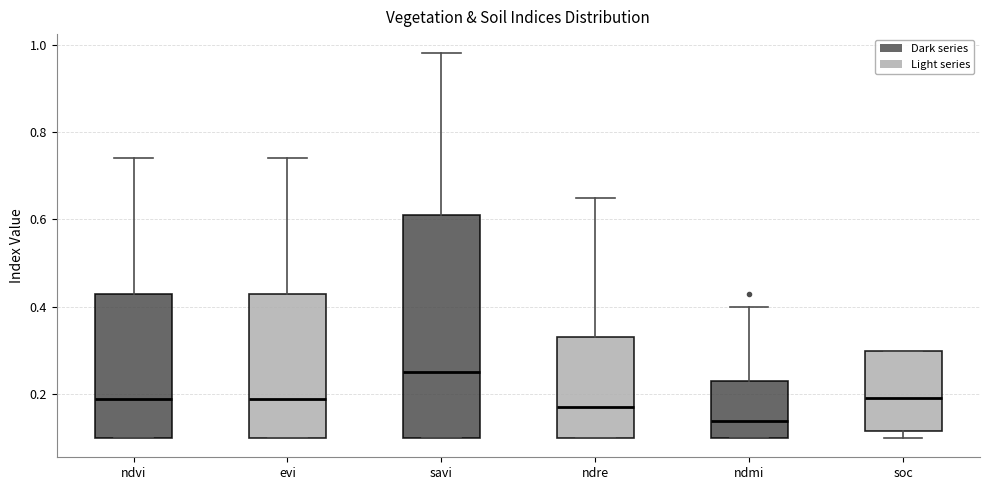

Comparing the boxes themselves (not the whiskers), which one is the tallest?

savi